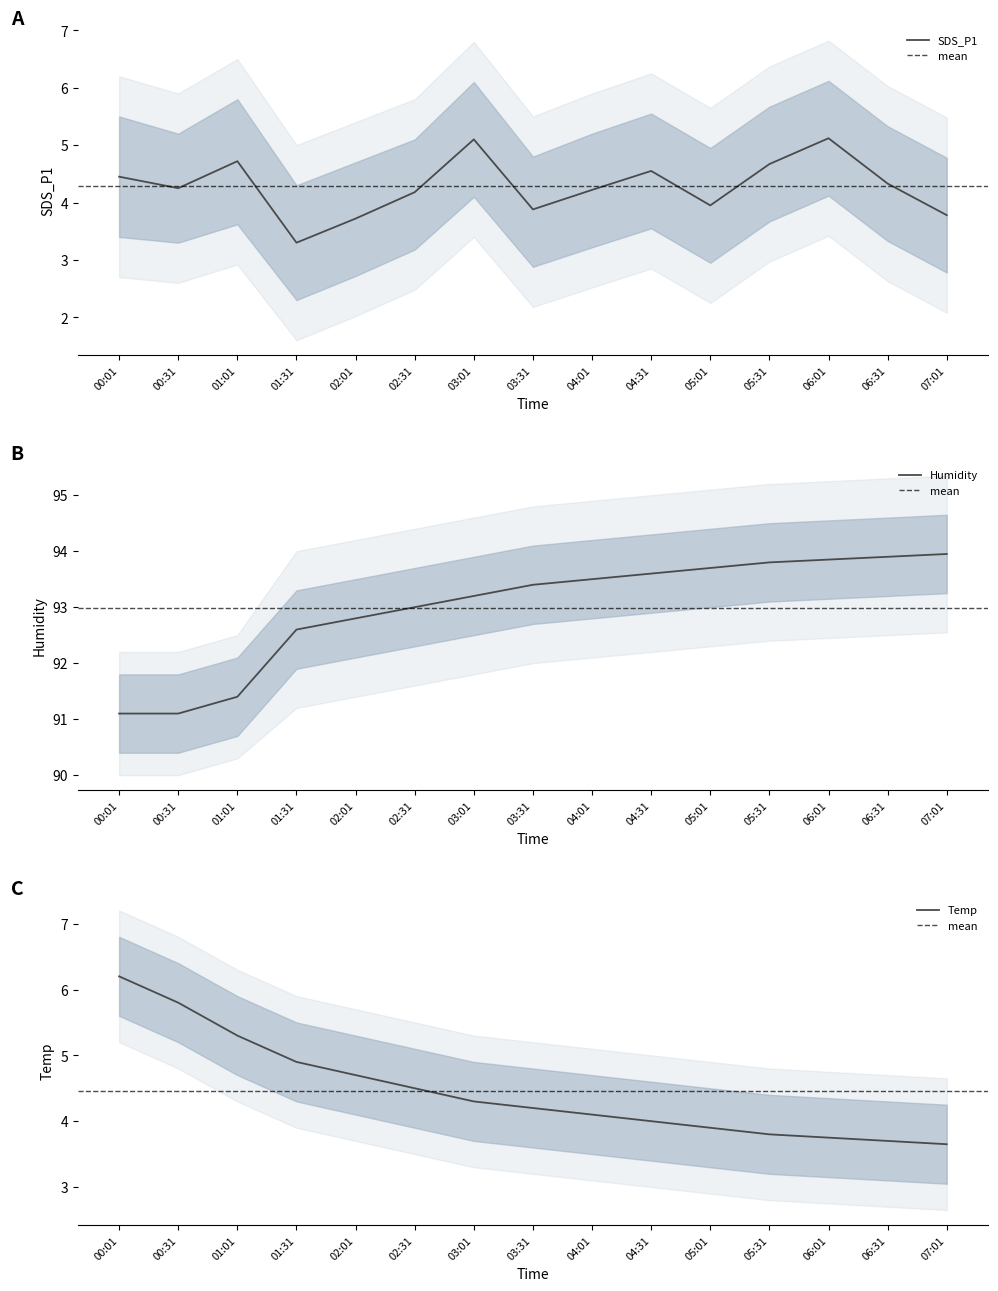

Rank the series at 03:01 from lowest to highest value.

Temp, SDS_P1, Humidity